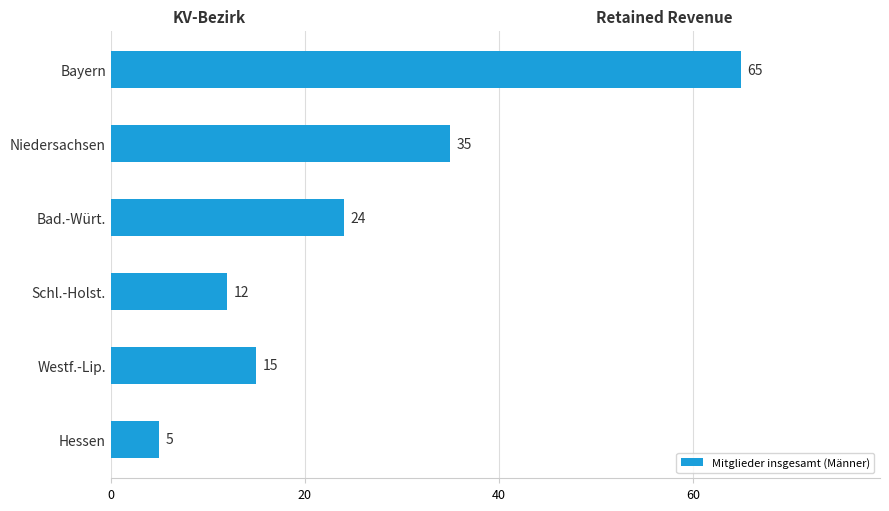

What is the average value?

26